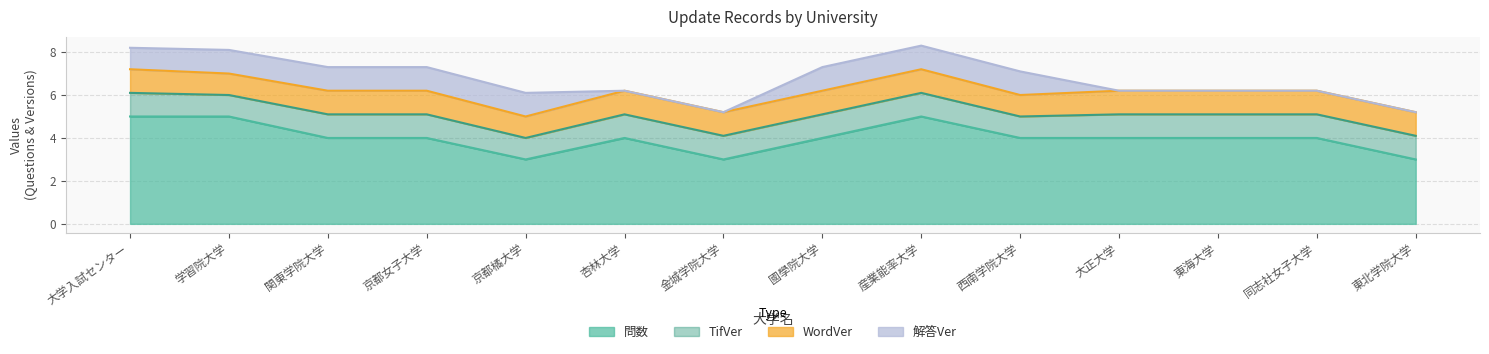

Between 学習院大学 and 同志社女子大学, which is larger?

学習院大学